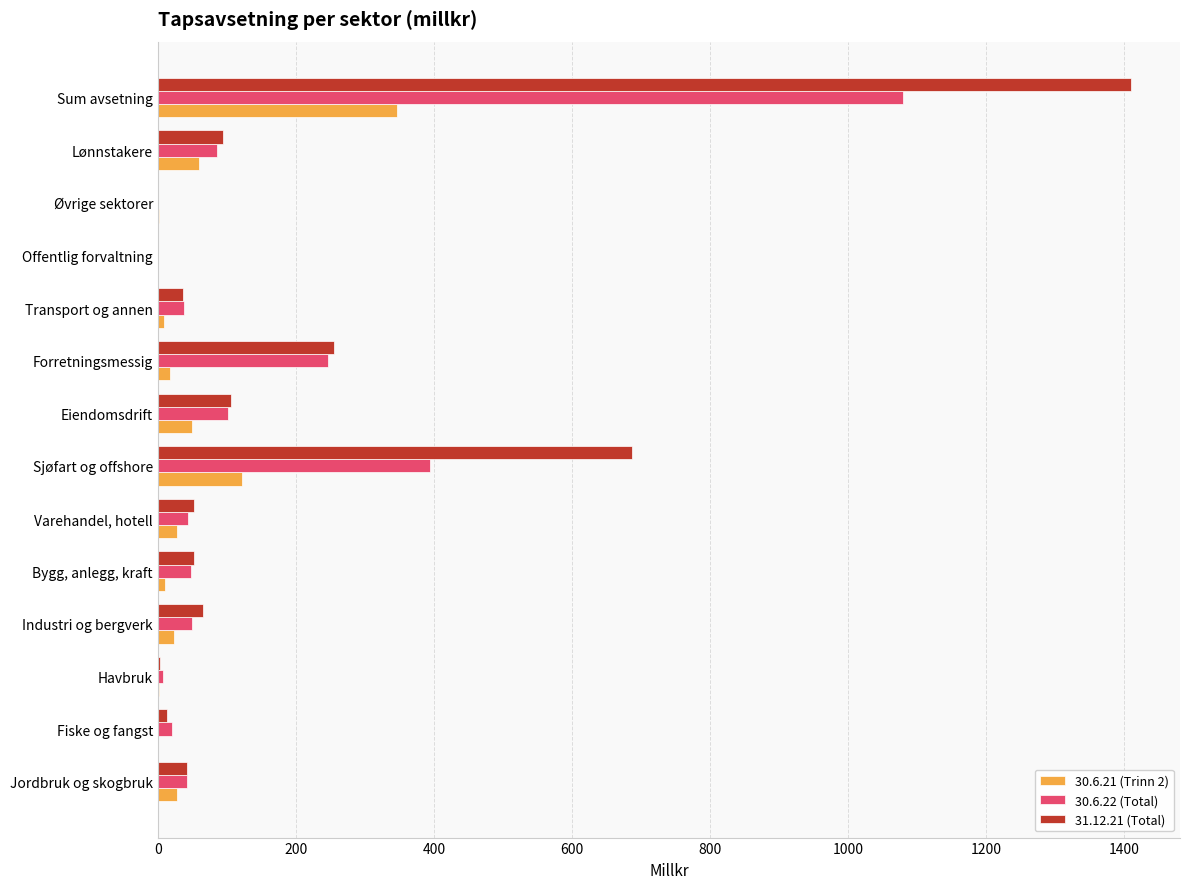

At which category is the sum across all series the highest?

Sum avsetning